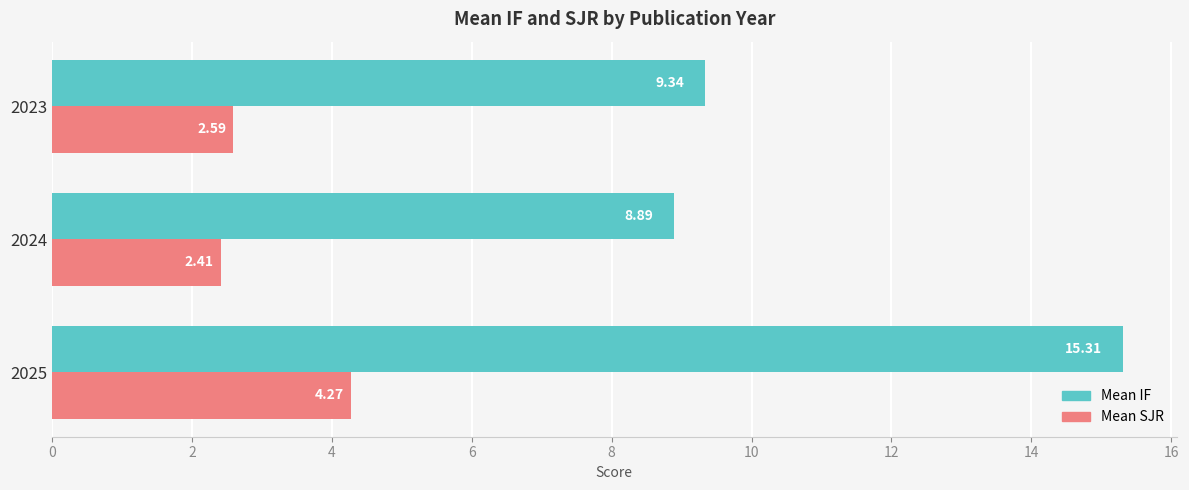

What is the difference between the Mean SJR values at 2023 and 2025?

1.7